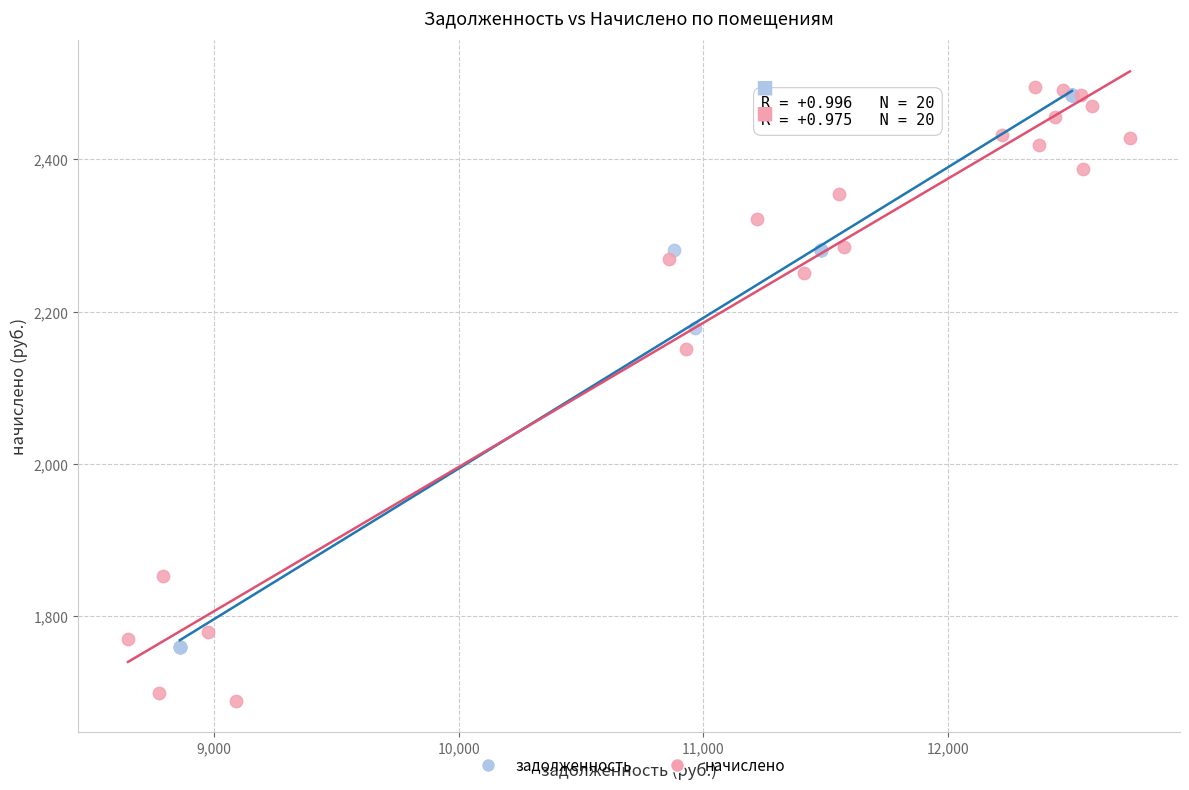

What are all the series names shown in the legend?

задолженность, начислено